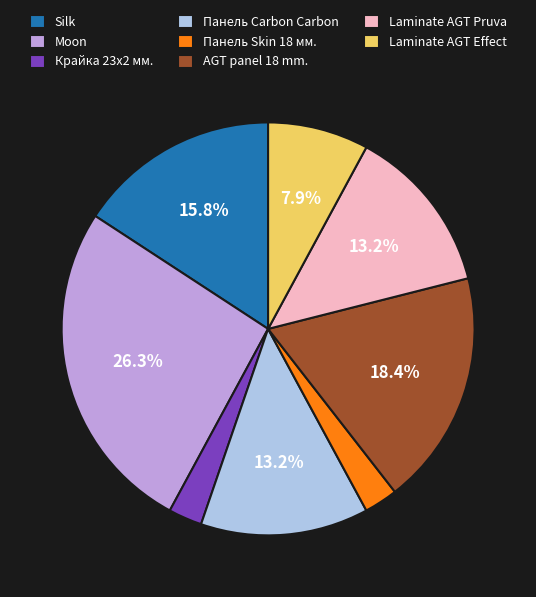

Between Laminate AGT Effect and Панель Skin 18 мм., which is larger?

Laminate AGT Effect